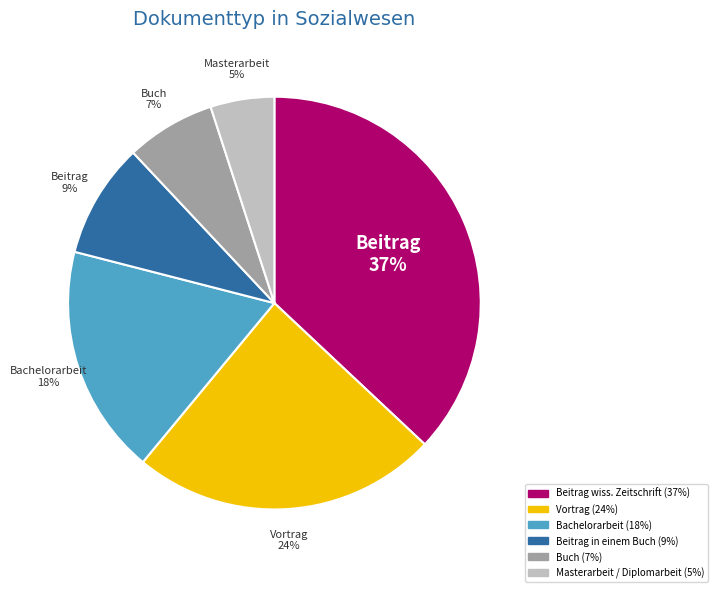

To the nearest percent, what is the difference between the largest and smallest slice percentages?

32%